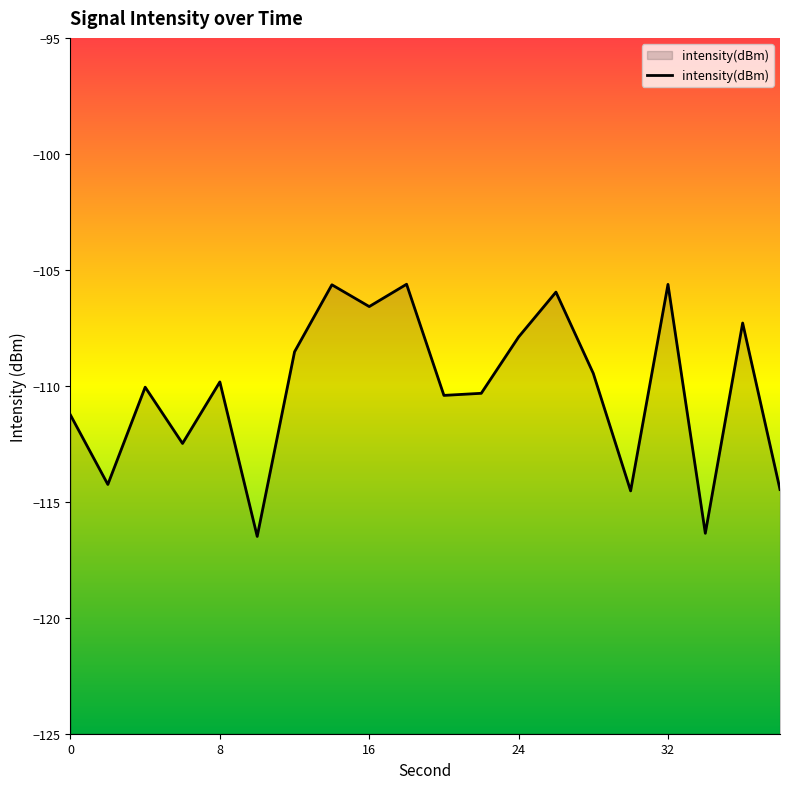

What is the sum of all values?

-2203.1